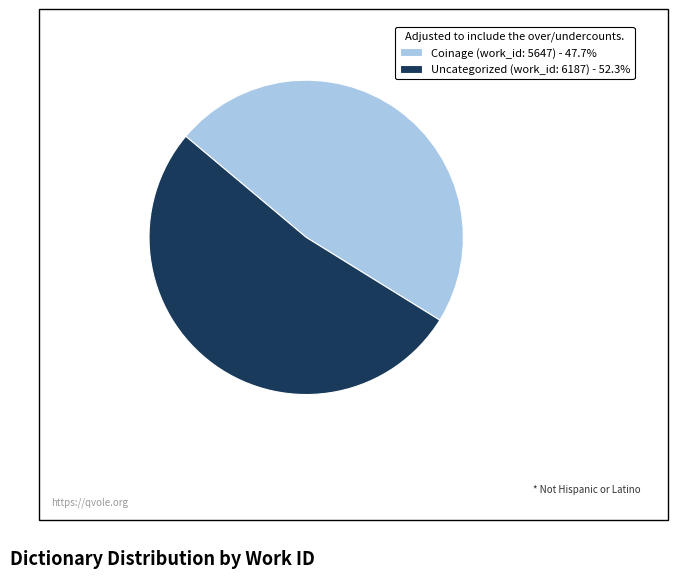

Rank the categories by value from lowest to highest.

Coinage (work_id: 5647), Uncategorized (work_id: 6187)